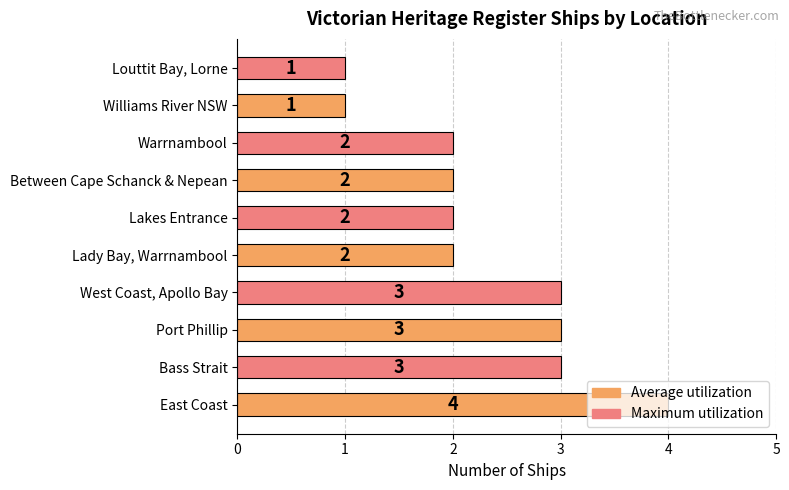

Approximately how many times larger is the value at Lady Bay, Warrnambool compared to Louttit Bay, Lorne?

2.0